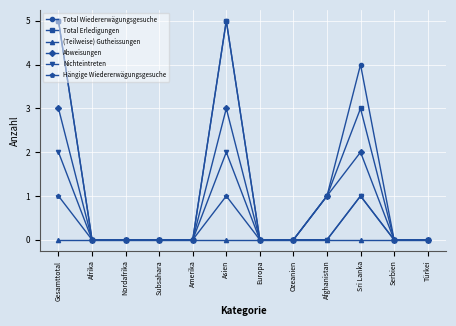

What is the greatest value displayed?

5